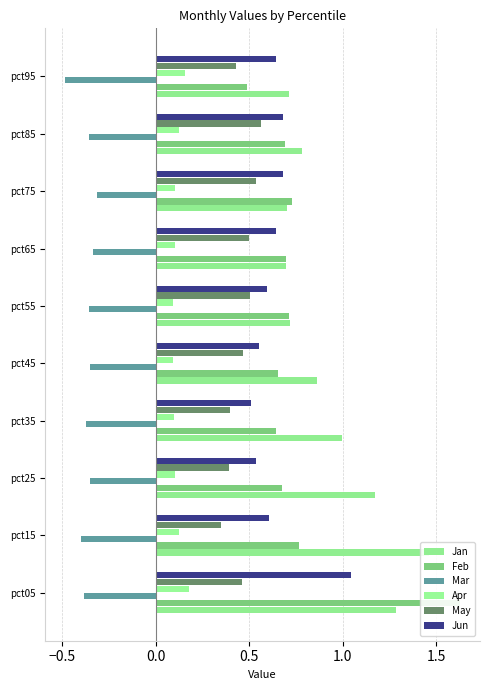

What is the value of the Apr bar at the 1st from the left?

0.2